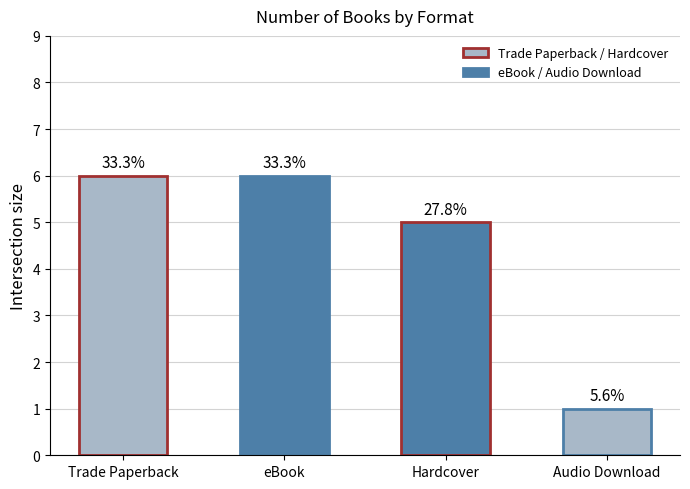

Which category has the lowest value across all series?

Audio Download